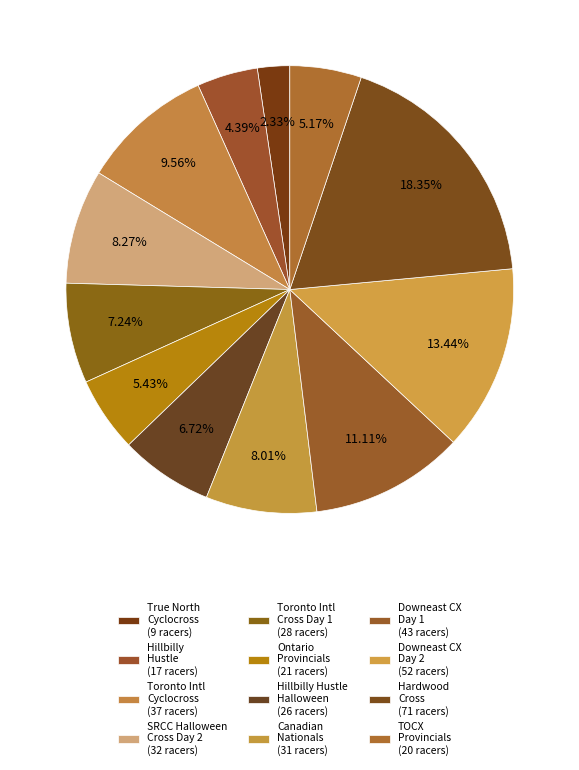

Count the number of slices in the pie.

12